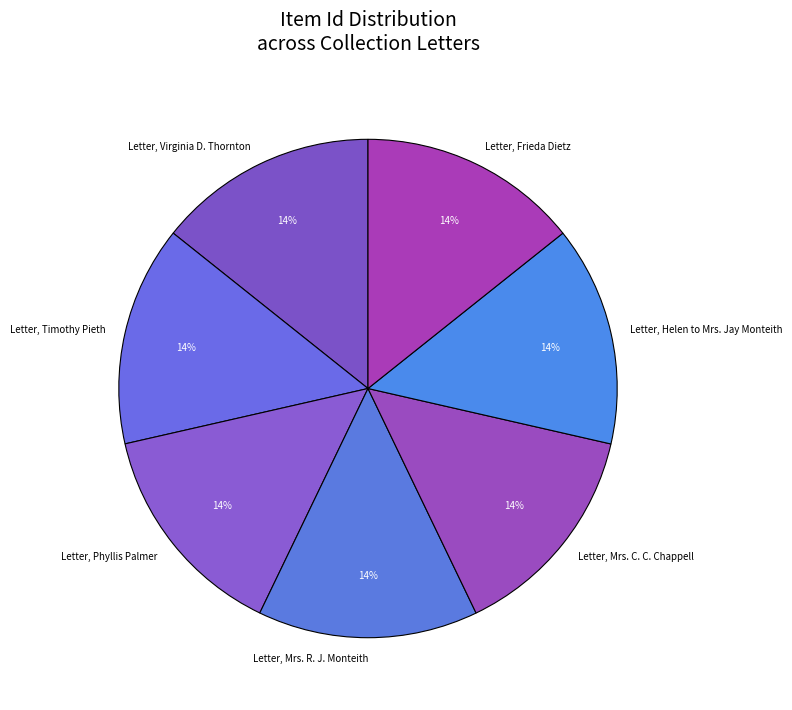

Approximately how many times larger is the value at Letter, Helen to Mrs. Jay Monteith compared to Letter, Timothy Pieth?

1.0